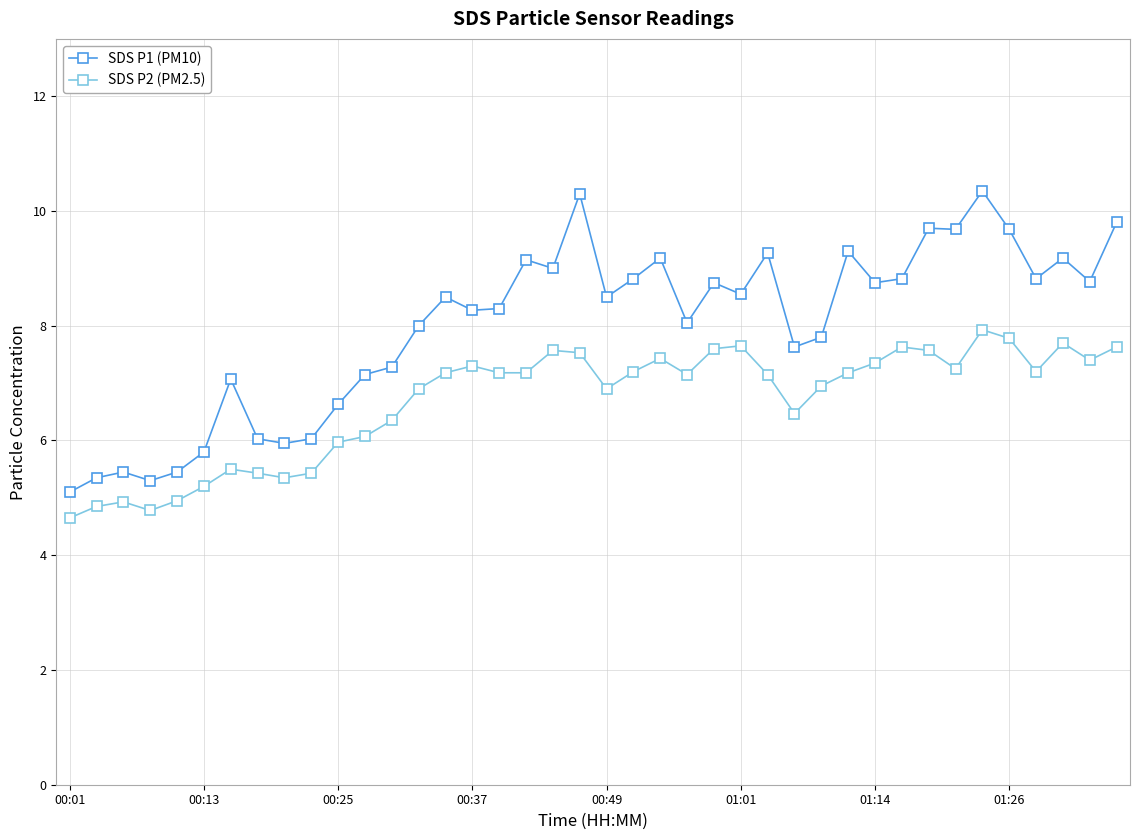

Which series has the largest total across all categories?

SDS P1 (PM10)